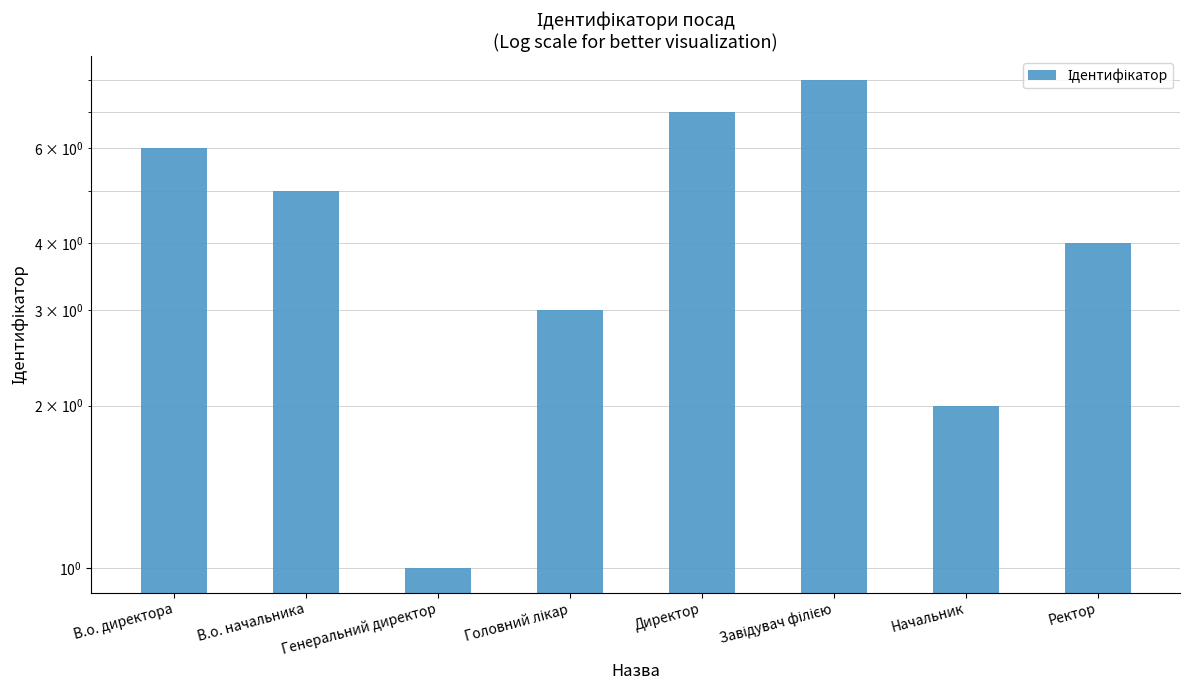

What is the greatest value displayed?

8